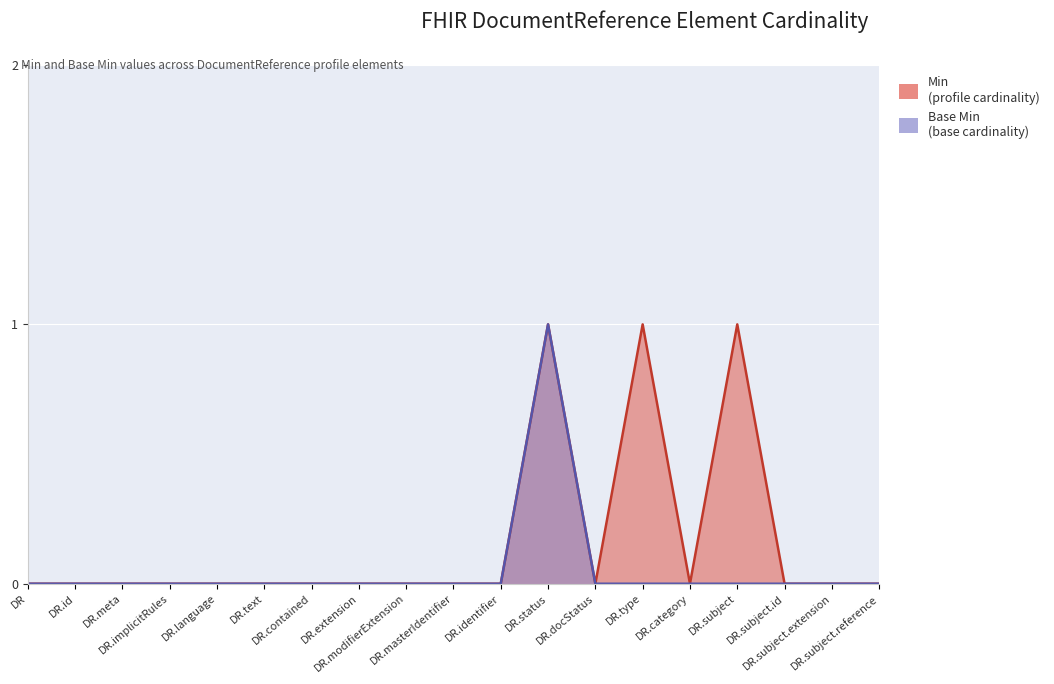

What is the label of the 11th point from the left?

DR.identifier